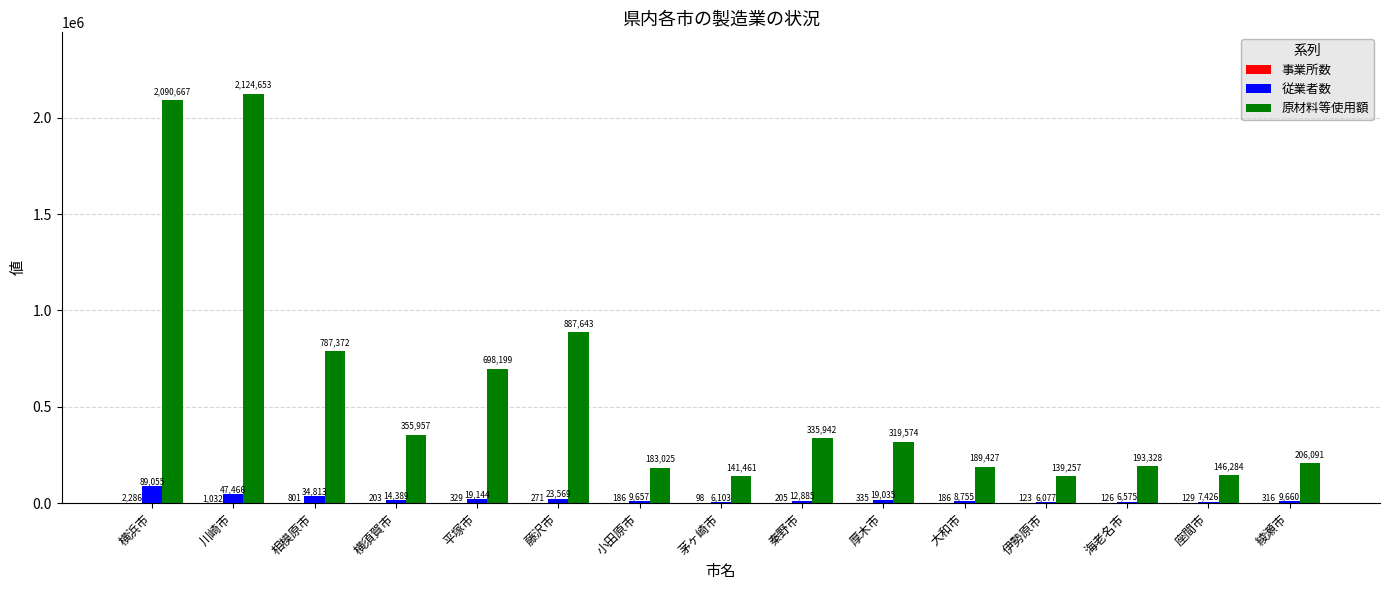

Which series has the largest total across all categories?

原材料等使用額